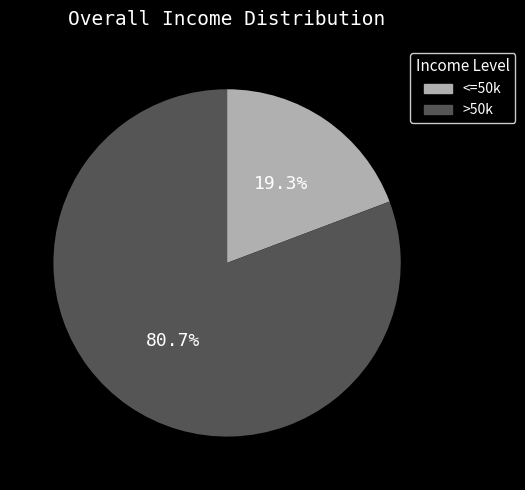

What is the largest slice in the pie chart?

>50k